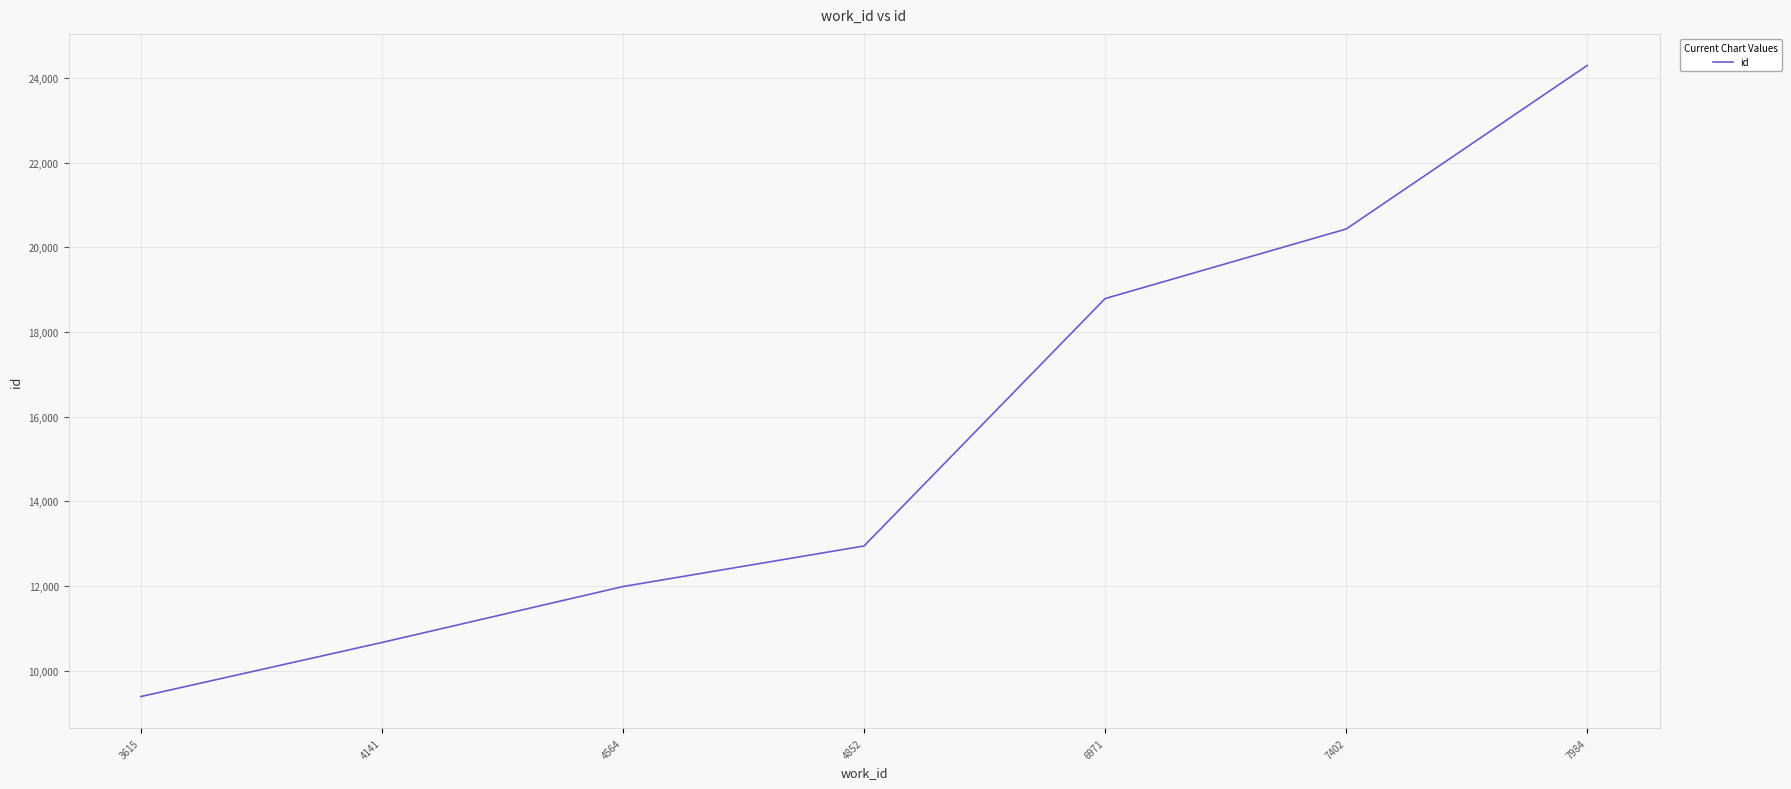

Reading left to right, what are all the values shown in this chart?

9388	10665	11987	12946	18792	20436	24301